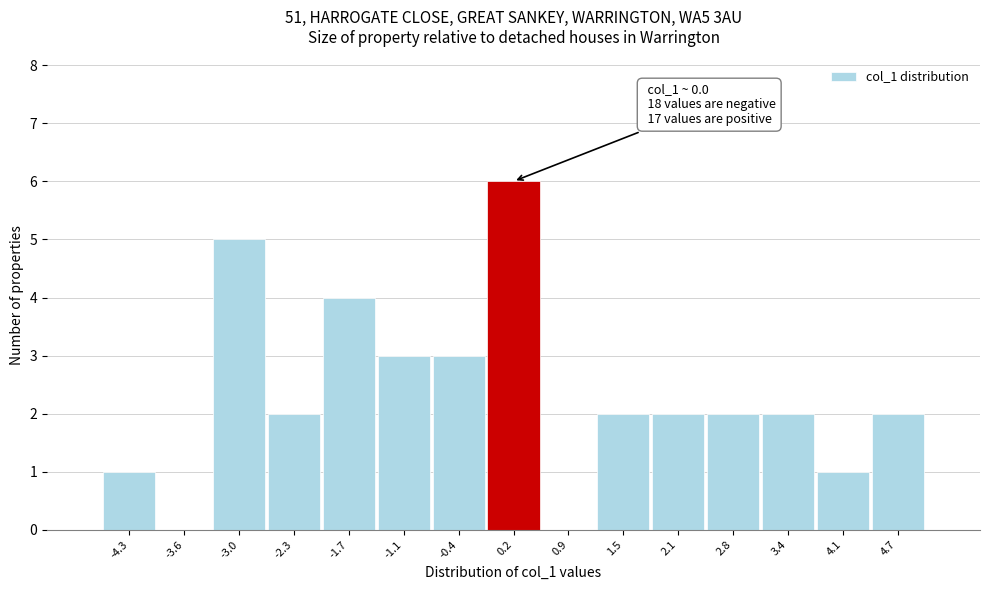

Over which range of the x-axis is the bar tallest?

-0.1 to 0.5